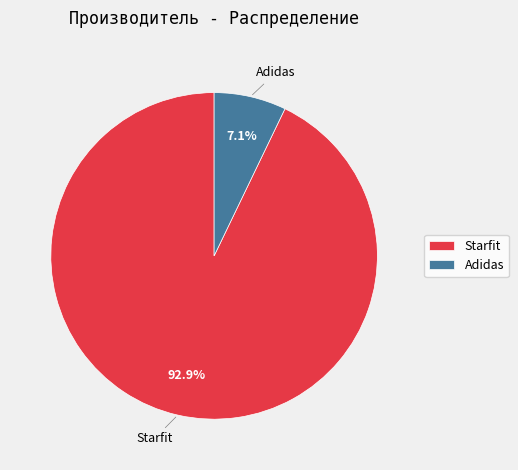

How much of the chart is everything except Starfit?

7.1%